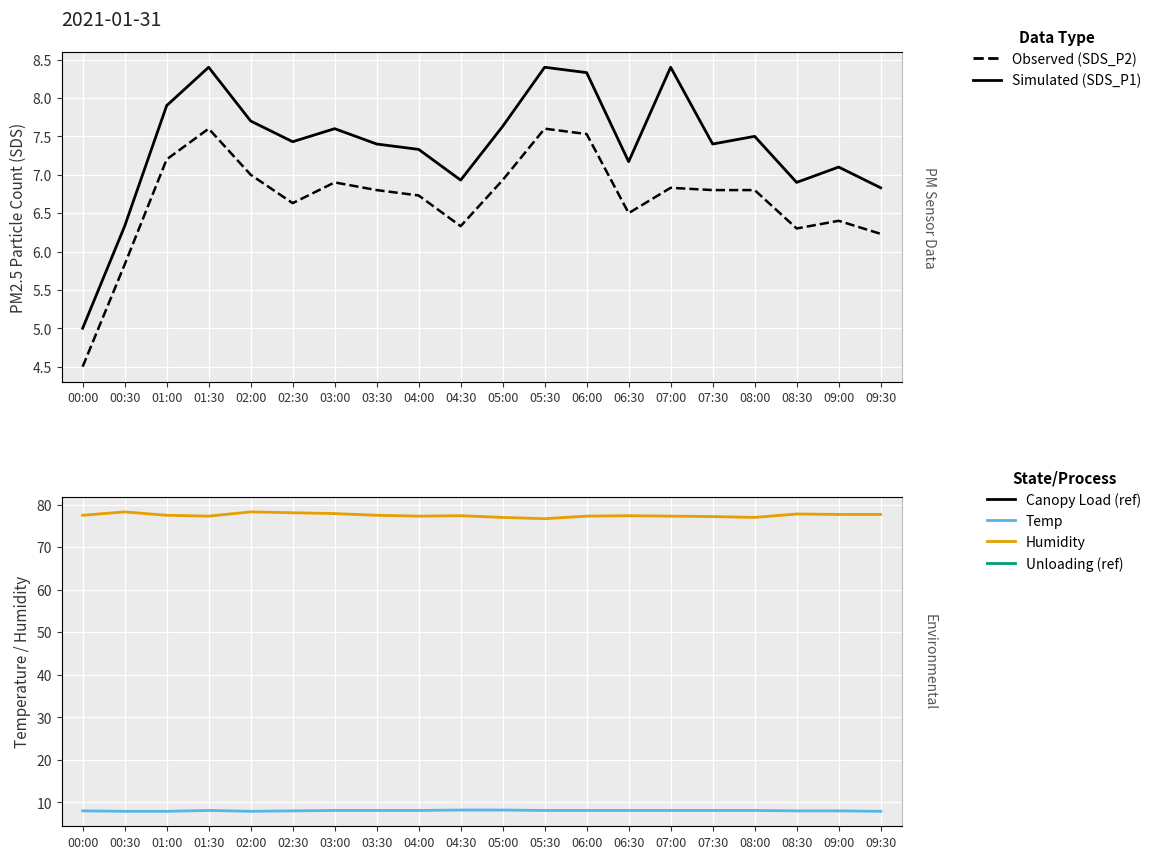

True or false: Humidity has a value of 127.3 at 06:30.

False